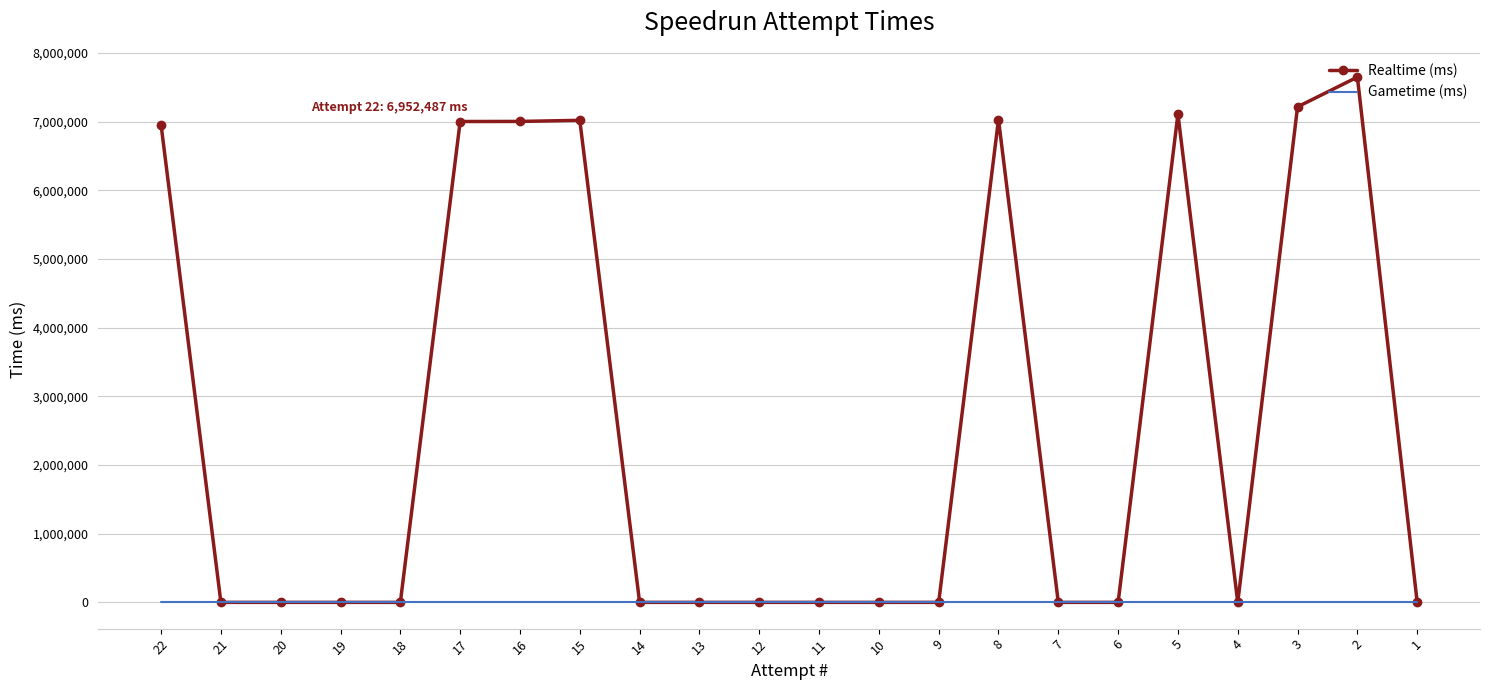

At which category does the chart reach its minimum across all series?

21